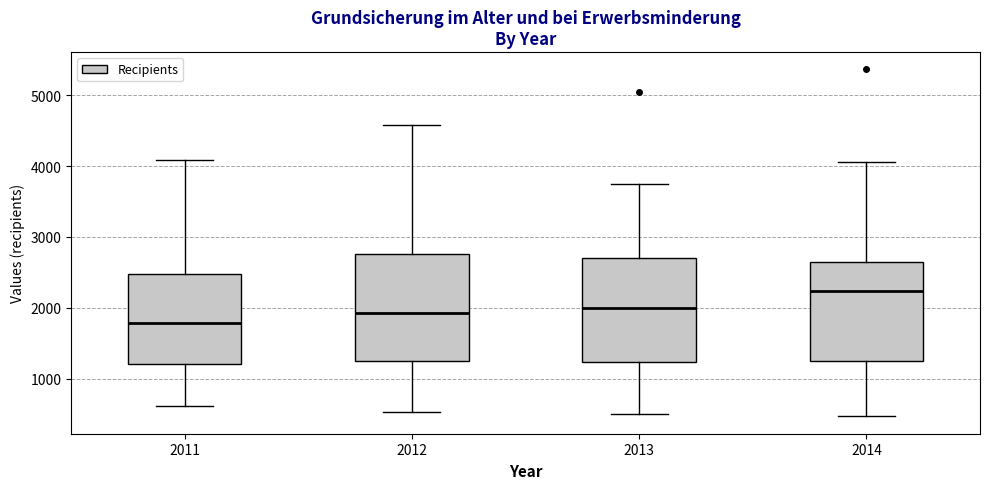

Reading left to right, transcribe this box plot: for each box, give where its median line is, the range the box spans, and where its two whiskers end, as read against the y-axis. The values are not printed on the chart, so give them approximately, as read against the axis.

2011: median 1800, box 1200 to 2500, whiskers 600 to 4100
2012: median 1900, box 1300 to 2800, whiskers 500 to 4600
2013: median 2000, box 1200 to 2700, whiskers 500 to 3800
2014: median 2200, box 1300 to 2600, whiskers 500 to 4100